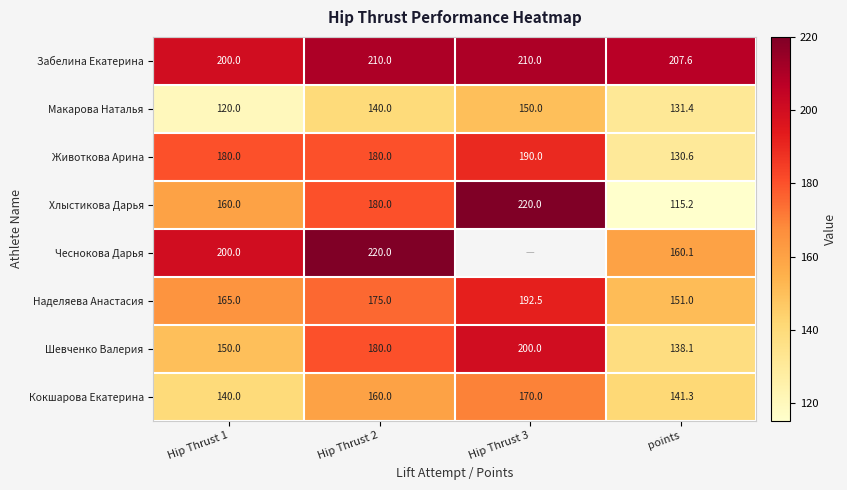

True or false: Хлыстикова Дарья has a value of 180.0 at Hip Thrust 2.

True